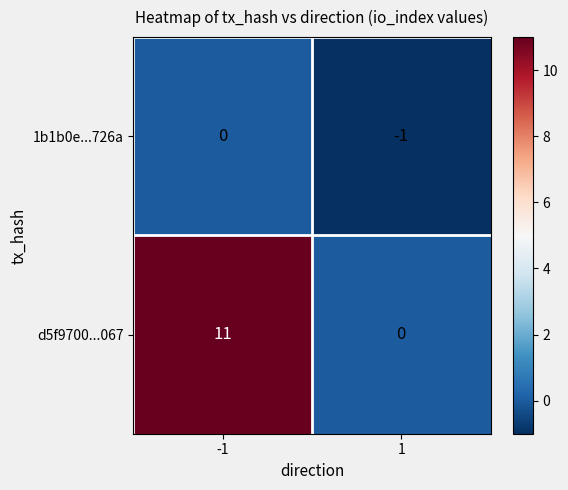

Which series has the largest range (max minus min)?

d5f9700...067